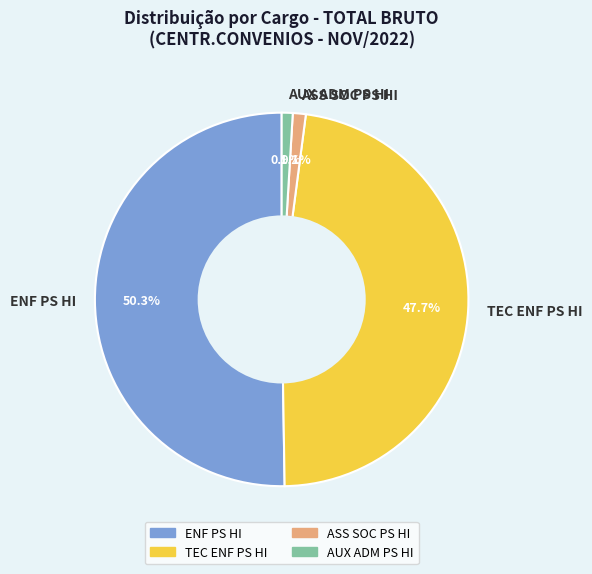

Which slice is the largest?

ENF PS HI